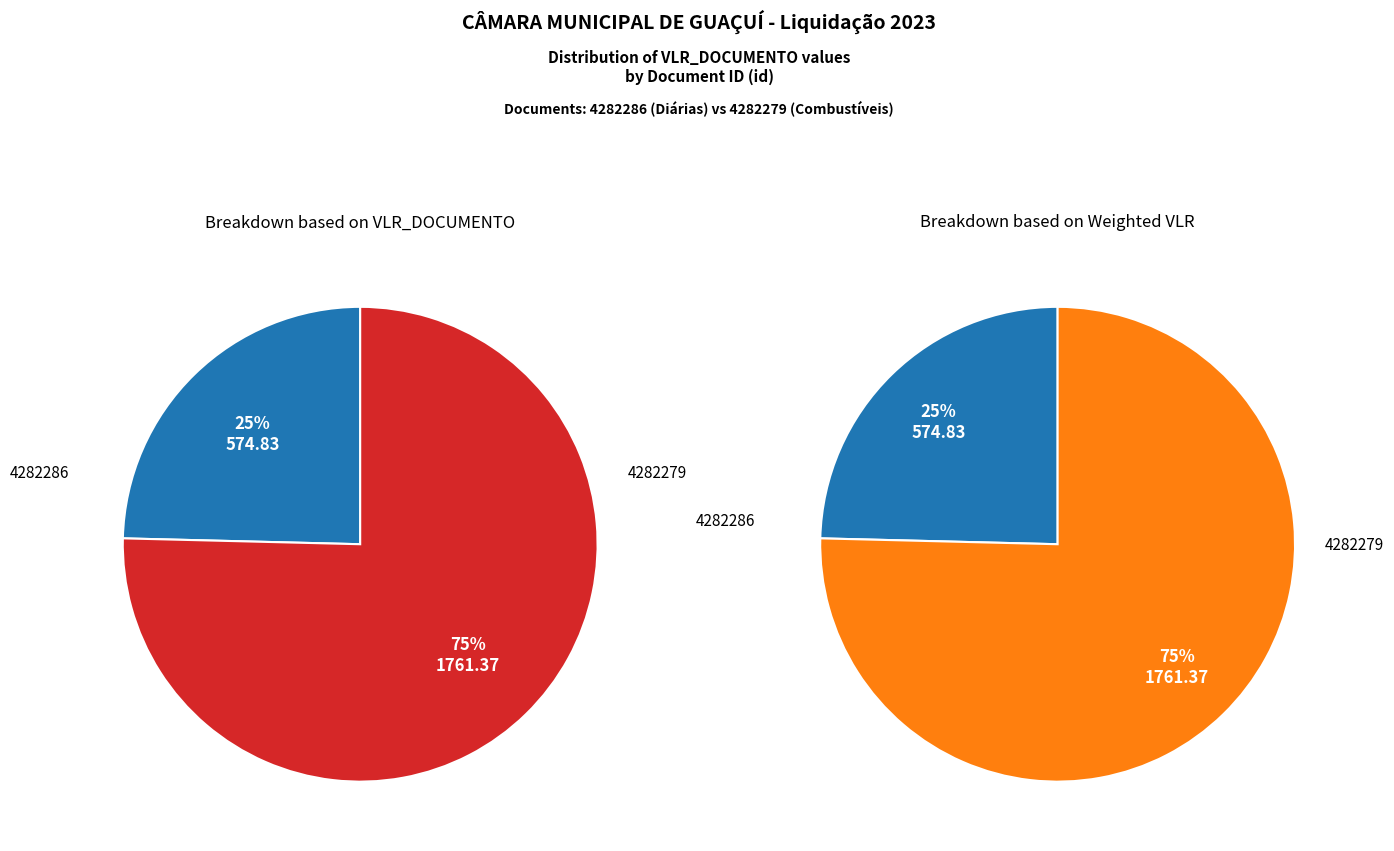

To the nearest percent, what percentage of the pie is 4282279?

75%